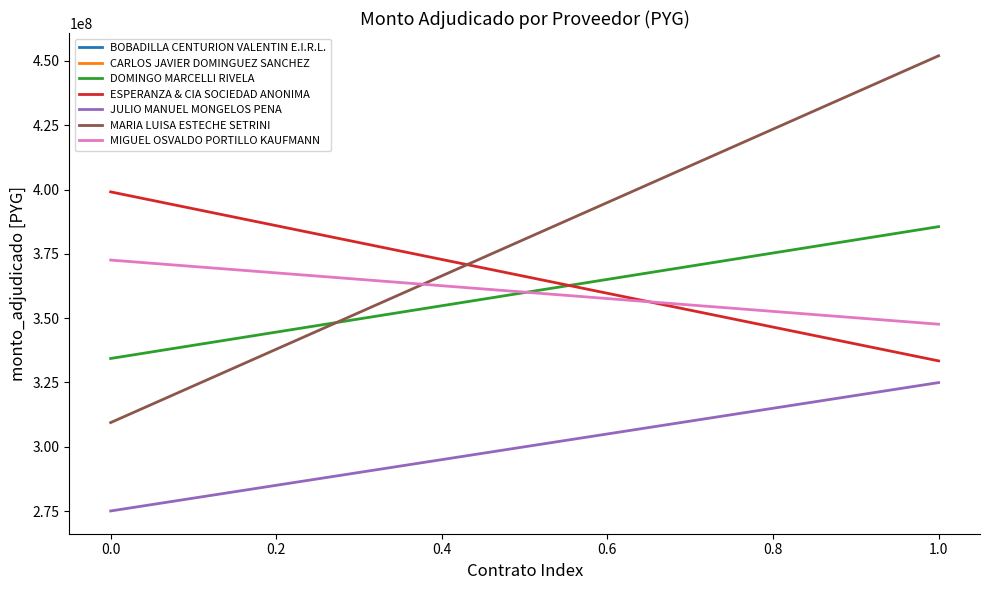

How many lines are shown in the chart?

5